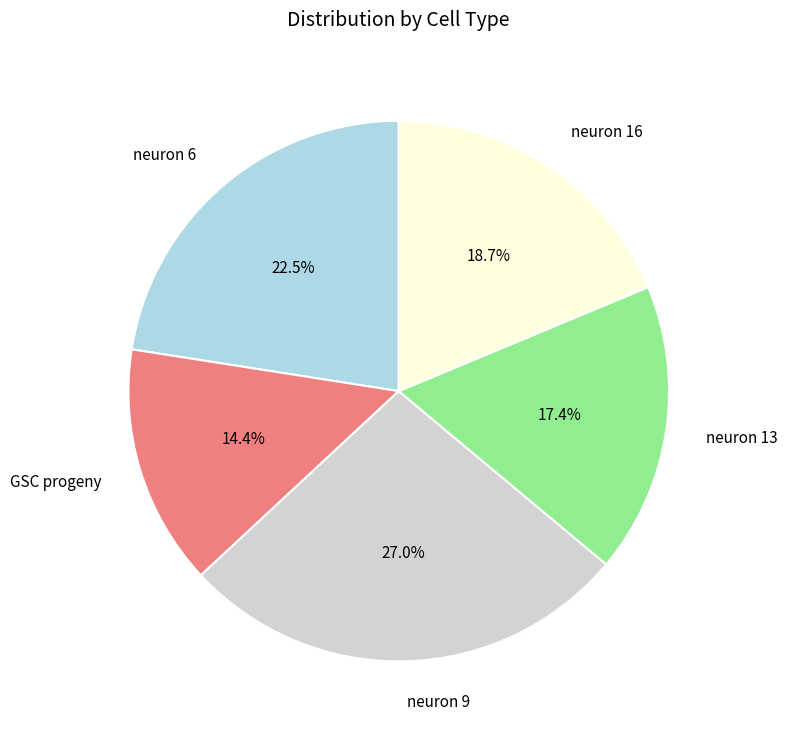

Rank the categories by value from lowest to highest.

GSC progeny, neuron 13, neuron 16, neuron 6, neuron 9